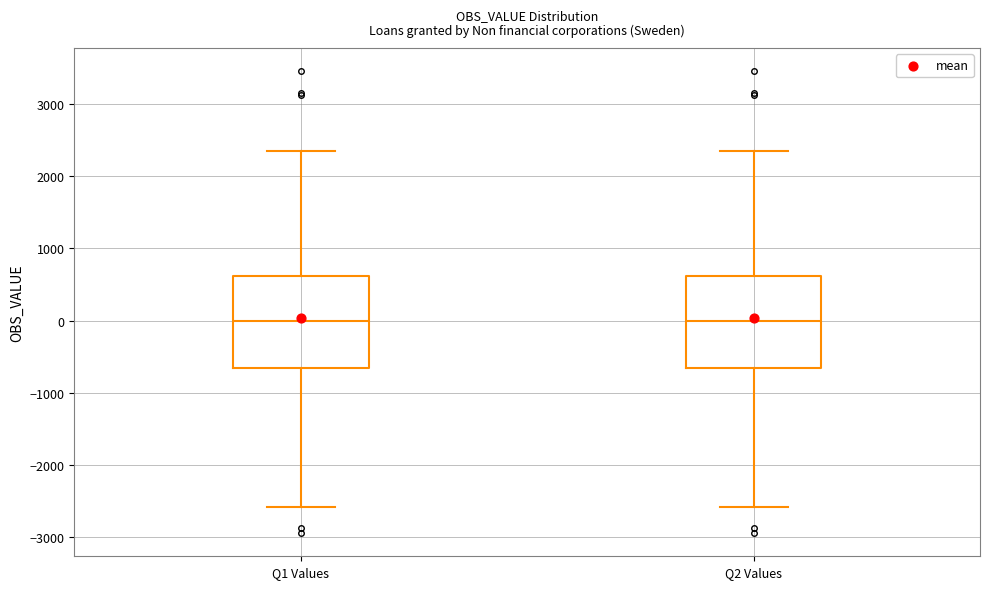

Reading left to right, transcribe this box plot: for each box, give where its median line is, the range the box spans, and where its two whiskers end, as read against the y-axis. The values are not printed on the chart, so give them approximately, as read against the axis.

Q1 Values: median 0, box -700 to 600, whiskers -2600 to 2400
Q2 Values: median 0, box -700 to 600, whiskers -2600 to 2400